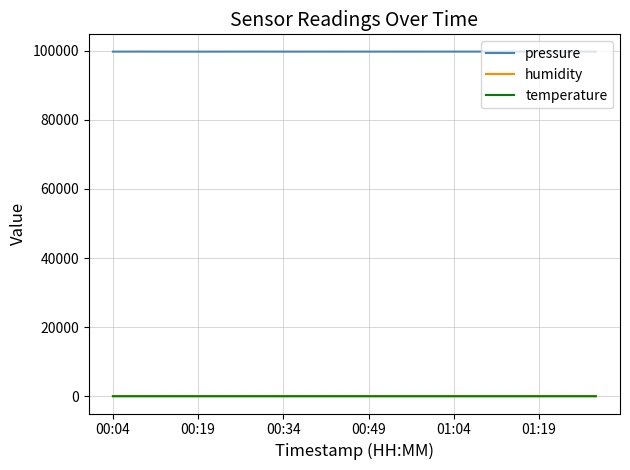

Which series has the largest total across all categories?

pressure